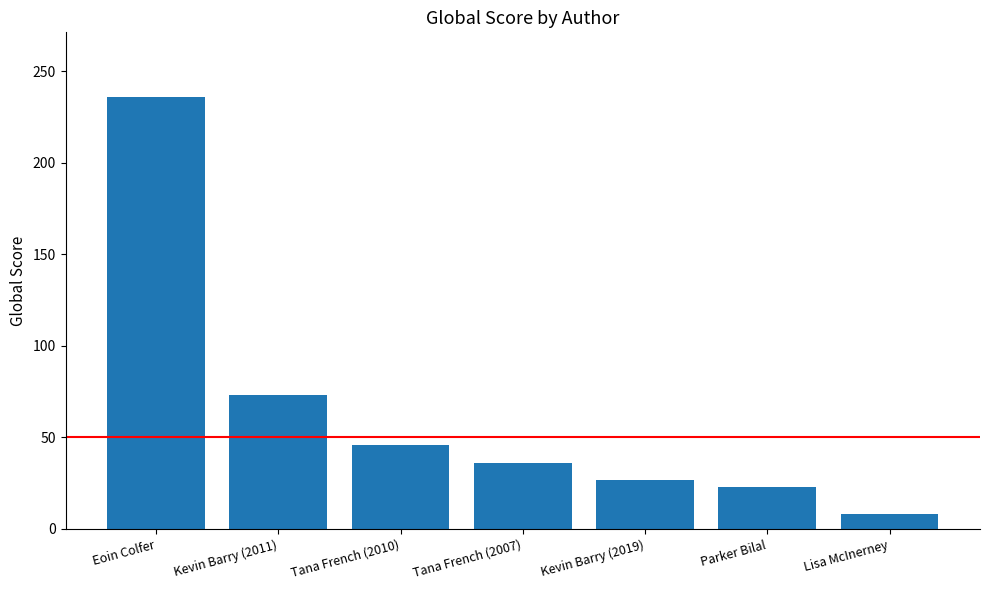

List the labels in order of value, smallest first.

Lisa McInerney, Parker Bilal, Kevin Barry (2019), Tana French (2007), Tana French (2010), Kevin Barry (2011), Eoin Colfer